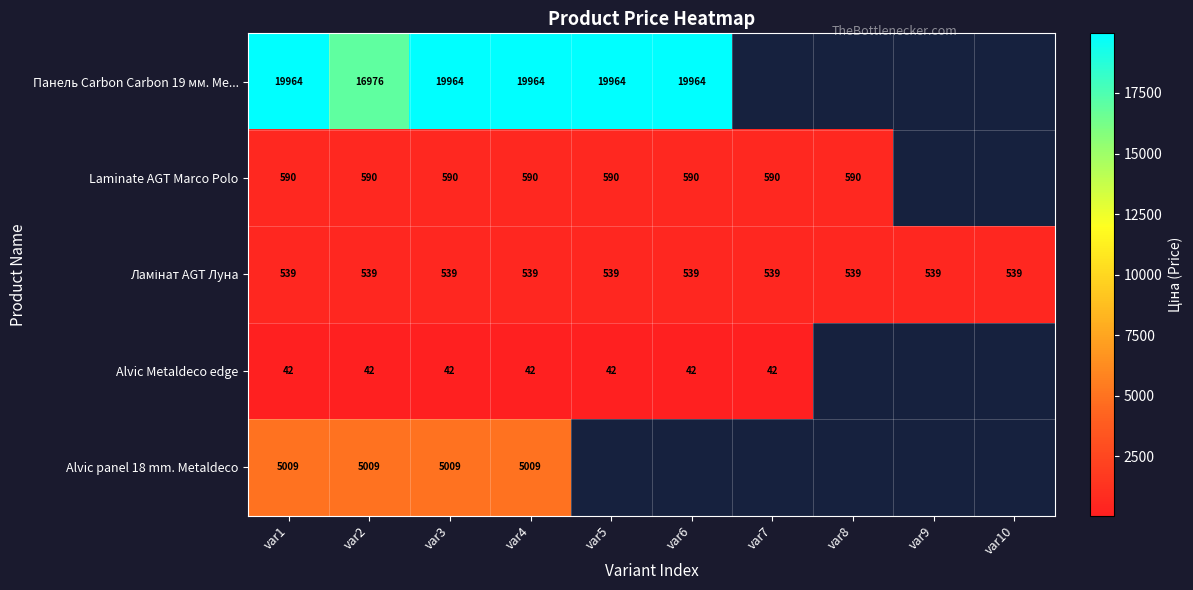

What is the total value across all series at var9?

539.0